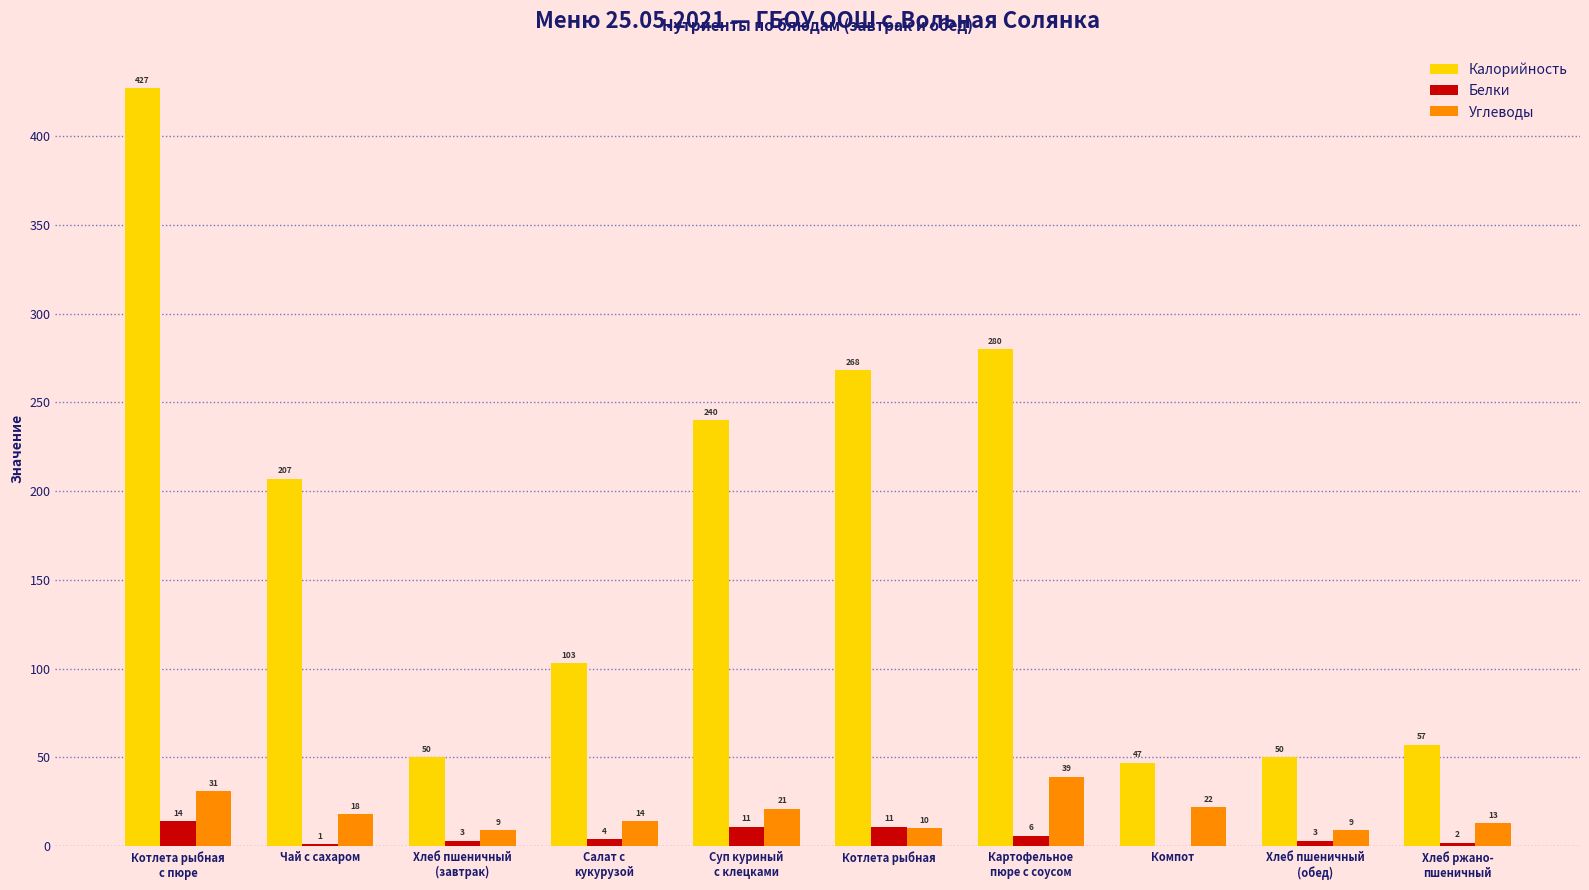

Which series has the widest spread of values?

Калорийность